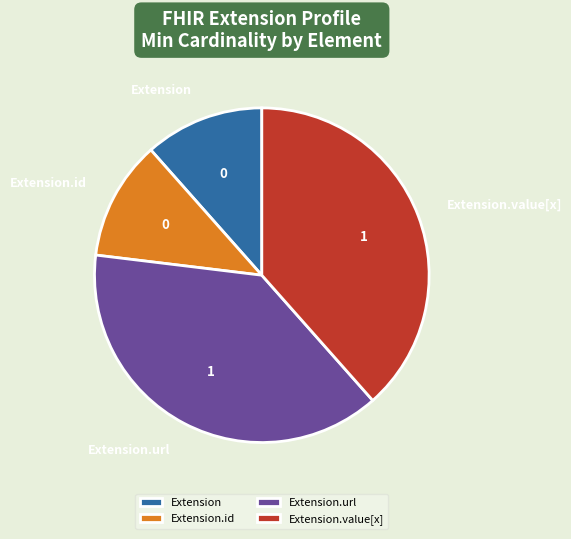

Which has a higher value, Extension.url or Extension?

Extension.url